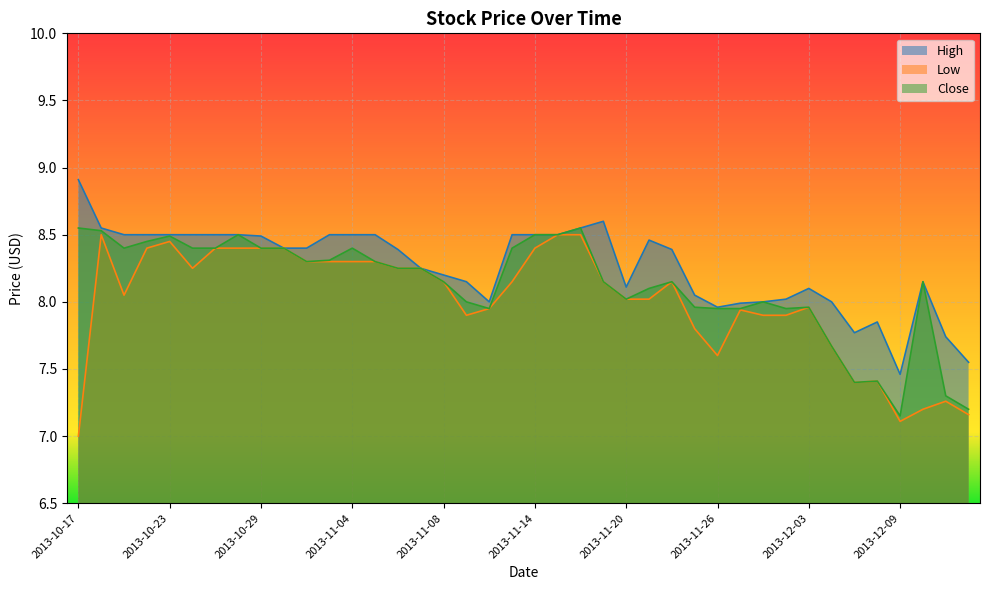

Reading left to right, extract all data points from this chart.

High: 2013-10-17=8.9	2013-10-18=8.6	2013-10-21=8.5	2013-10-22=8.5	2013-10-23=8.5	2013-10-24=8.5	2013-10-25=8.5	2013-10-28=8.5	2013-10-29=8.5	2013-10-30=8.4	2013-10-31=8.4	2013-11-01=8.5	2013-11-04=8.5	2013-11-05=8.5	2013-11-06=8.4	2013-11-07=8.2	2013-11-08=8.2	2013-11-11=8.2	2013-11-12=8.0	2013-11-13=8.5	2013-11-14=8.5	2013-11-15=8.5	2013-11-18=8.6	2013-11-19=8.6	2013-11-20=8.1	2013-11-21=8.5	2013-11-22=8.4	2013-11-25=8.1	2013-11-26=8.0	2013-11-27=8.0	2013-11-29=8.0	2013-12-02=8.0	2013-12-03=8.1	2013-12-04=8.0	2013-12-05=7.8	2013-12-06=7.8	2013-12-09=7.5	2013-12-10=8.2	2013-12-11=7.7	2013-12-12=7.5
Low: 2013-10-17=7.0	2013-10-18=8.5	2013-10-21=8.1	2013-10-22=8.4	2013-10-23=8.4	2013-10-24=8.2	2013-10-25=8.4	2013-10-28=8.4	2013-10-29=8.4	2013-10-30=8.4	2013-10-31=8.3	2013-11-01=8.3	2013-11-04=8.3	2013-11-05=8.3	2013-11-06=8.2	2013-11-07=8.2	2013-11-08=8.2	2013-11-11=7.9	2013-11-12=8.0	2013-11-13=8.2	2013-11-14=8.4	2013-11-15=8.5	2013-11-18=8.5	2013-11-19=8.2	2013-11-20=8.0	2013-11-21=8.0	2013-11-22=8.2	2013-11-25=7.8	2013-11-26=7.6	2013-11-27=7.9	2013-11-29=7.9	2013-12-02=7.9	2013-12-03=8.0	2013-12-04=7.7	2013-12-05=7.4	2013-12-06=7.4	2013-12-09=7.1	2013-12-10=7.2	2013-12-11=7.3	2013-12-12=7.2
Close: 2013-10-17=8.6	2013-10-18=8.5	2013-10-21=8.4	2013-10-22=8.4	2013-10-23=8.5	2013-10-24=8.4	2013-10-25=8.4	2013-10-28=8.5	2013-10-29=8.4	2013-10-30=8.4	2013-10-31=8.3	2013-11-01=8.3	2013-11-04=8.4	2013-11-05=8.3	2013-11-06=8.2	2013-11-07=8.2	2013-11-08=8.2	2013-11-11=8.0	2013-11-12=8.0	2013-11-13=8.4	2013-11-14=8.5	2013-11-15=8.5	2013-11-18=8.6	2013-11-19=8.2	2013-11-20=8.0	2013-11-21=8.1	2013-11-22=8.2	2013-11-25=8.0	2013-11-26=8.0	2013-11-27=8.0	2013-11-29=8.0	2013-12-02=8.0	2013-12-03=8.0	2013-12-04=7.7	2013-12-05=7.4	2013-12-06=7.4	2013-12-09=7.2	2013-12-10=8.2	2013-12-11=7.3	2013-12-12=7.2